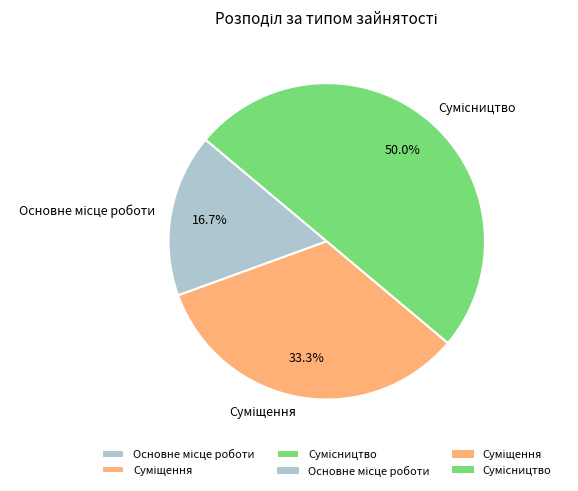

What percentage is the Основне місце роботи slice, to the nearest percent?

17%